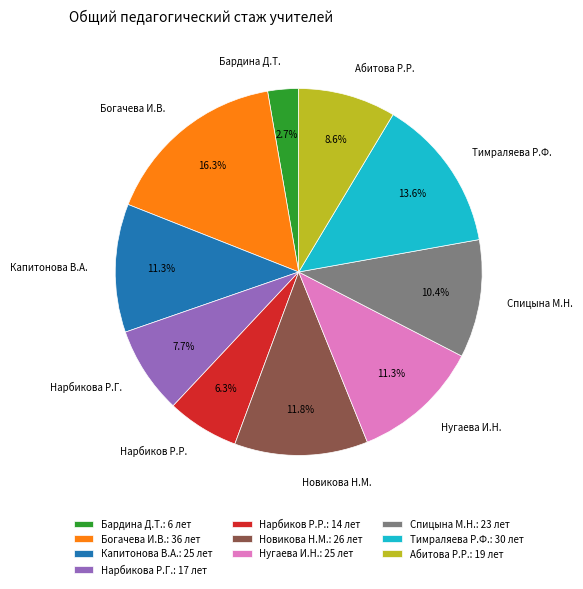

How many segments does this pie chart have?

10